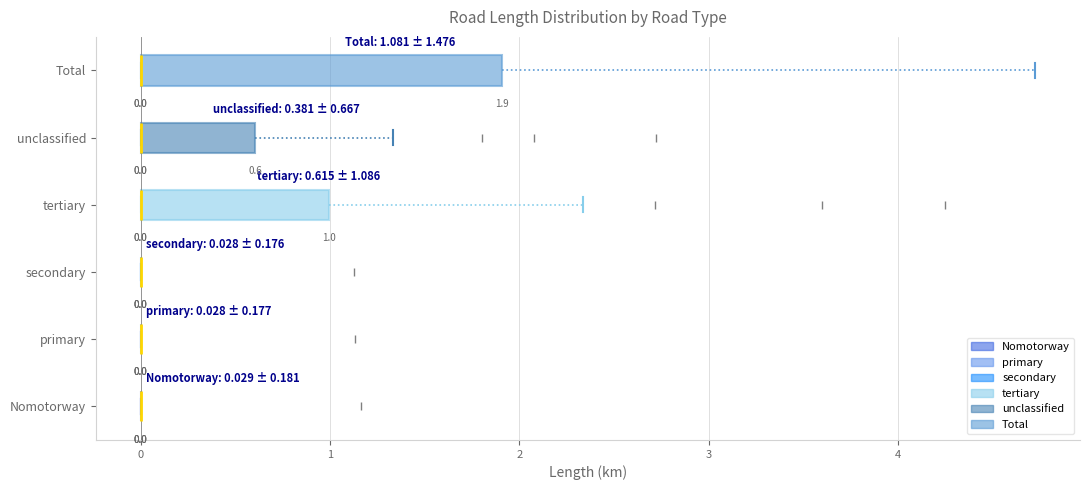

Comparing the boxes themselves (not the whiskers), which one is the widest?

Total